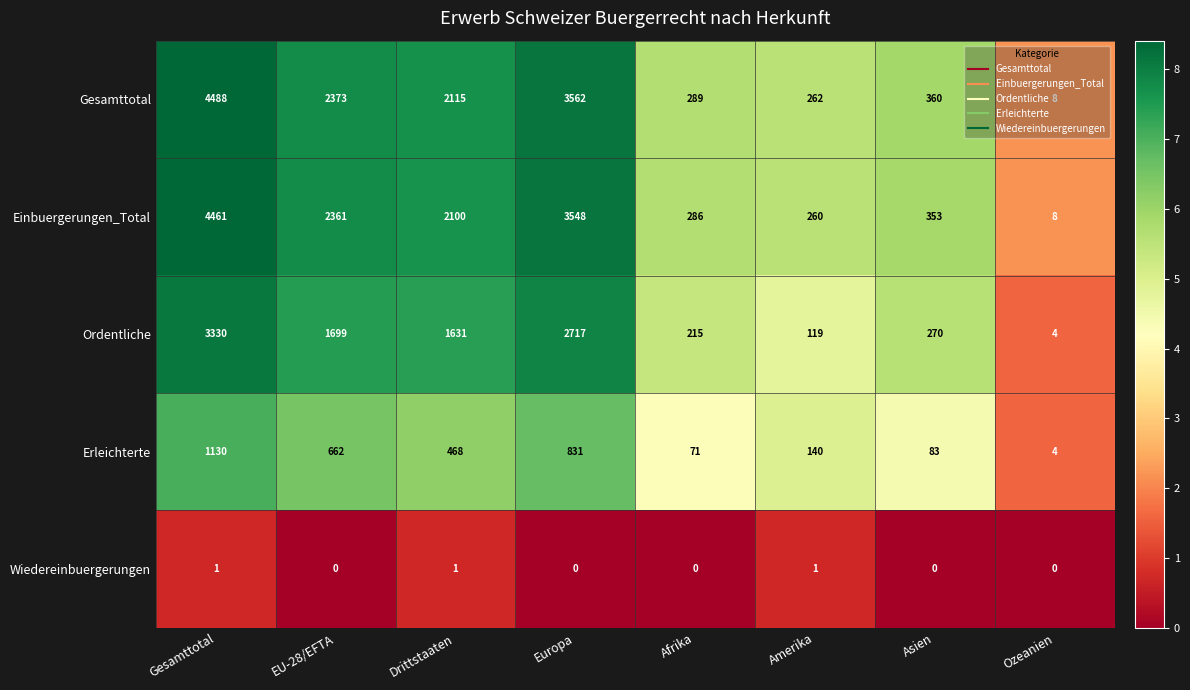

Which series has the largest range (max minus min)?

Gesamttotal